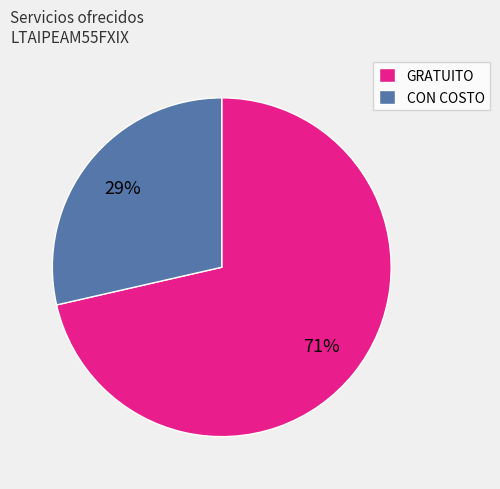

What is the smallest slice in the pie chart?

CON COSTO